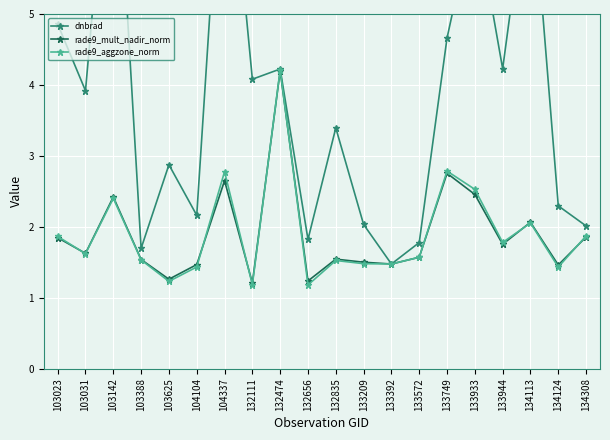

Where is rade9_aggzone_norm nearest to the value 2?

134113